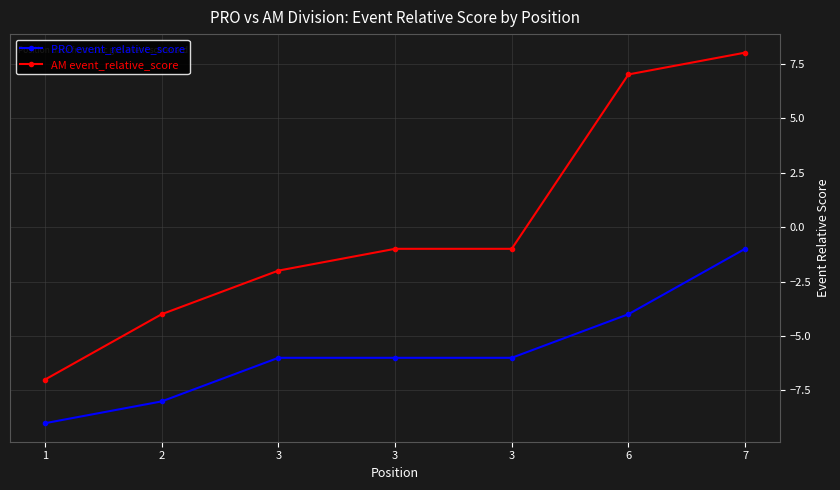

What is the difference between the AM event_relative_score values at 7 and 3?

9